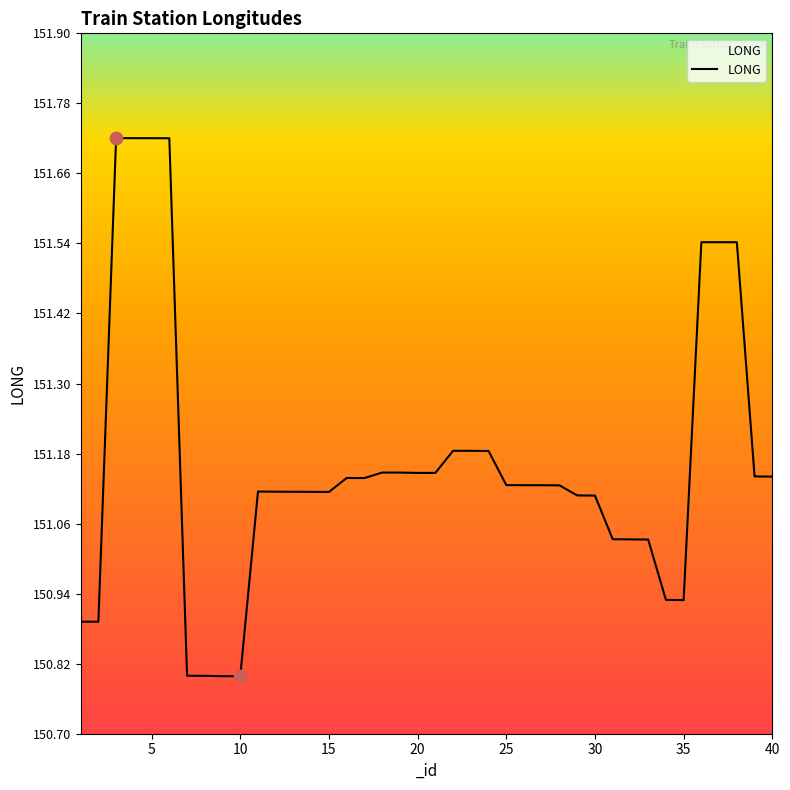

What is the minimum value shown in the chart?

150.8